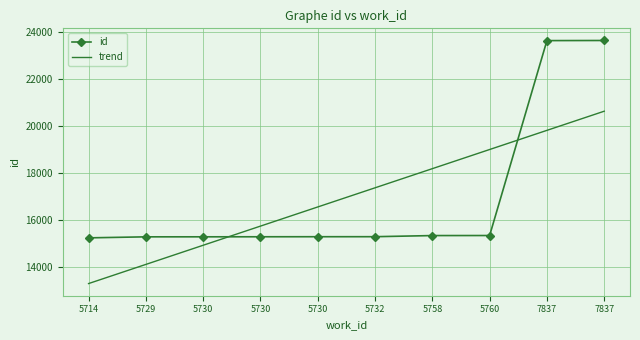

What are all the series names shown in the legend?

id, trend